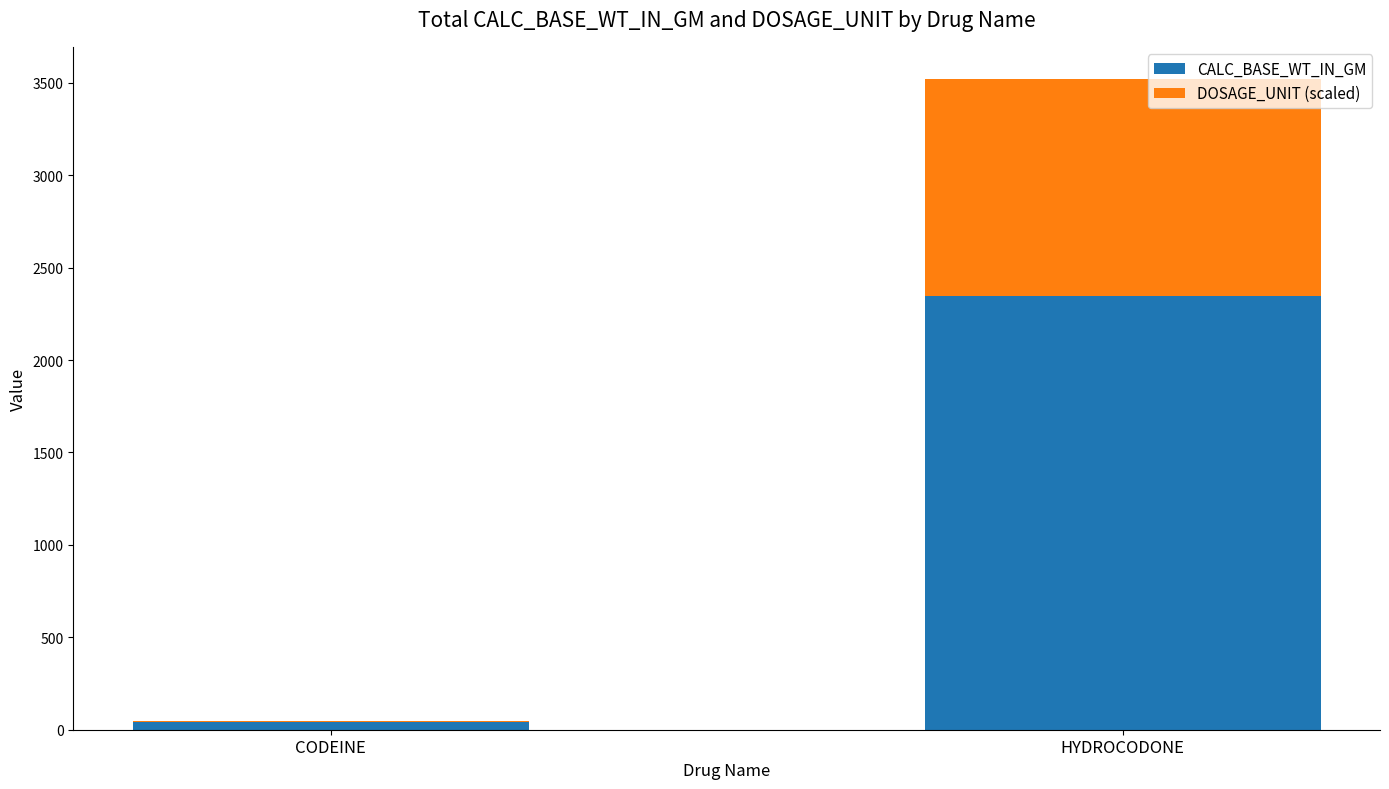

At which category is the sum across all series the highest?

HYDROCODONE